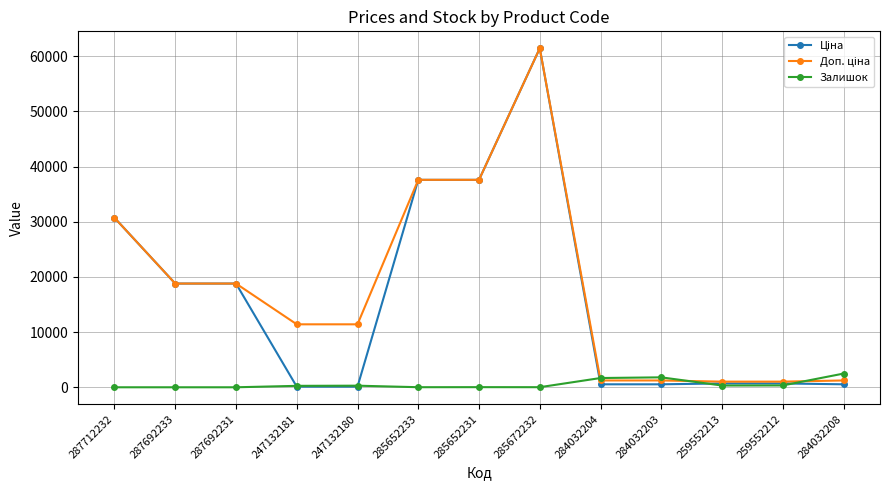

What position from the left is 285652233?

6